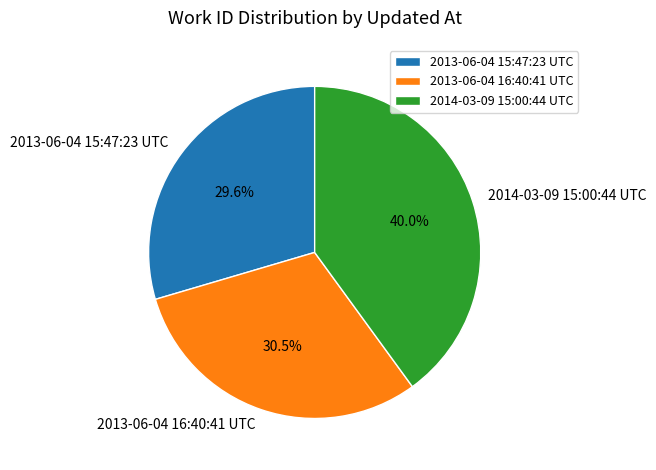

Is it true that 2013-06-04 15:47:23 UTC is 30% of the pie?

True